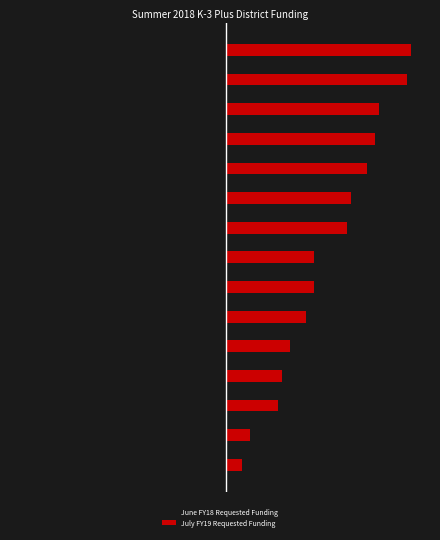

How many groups of bars are there?

15